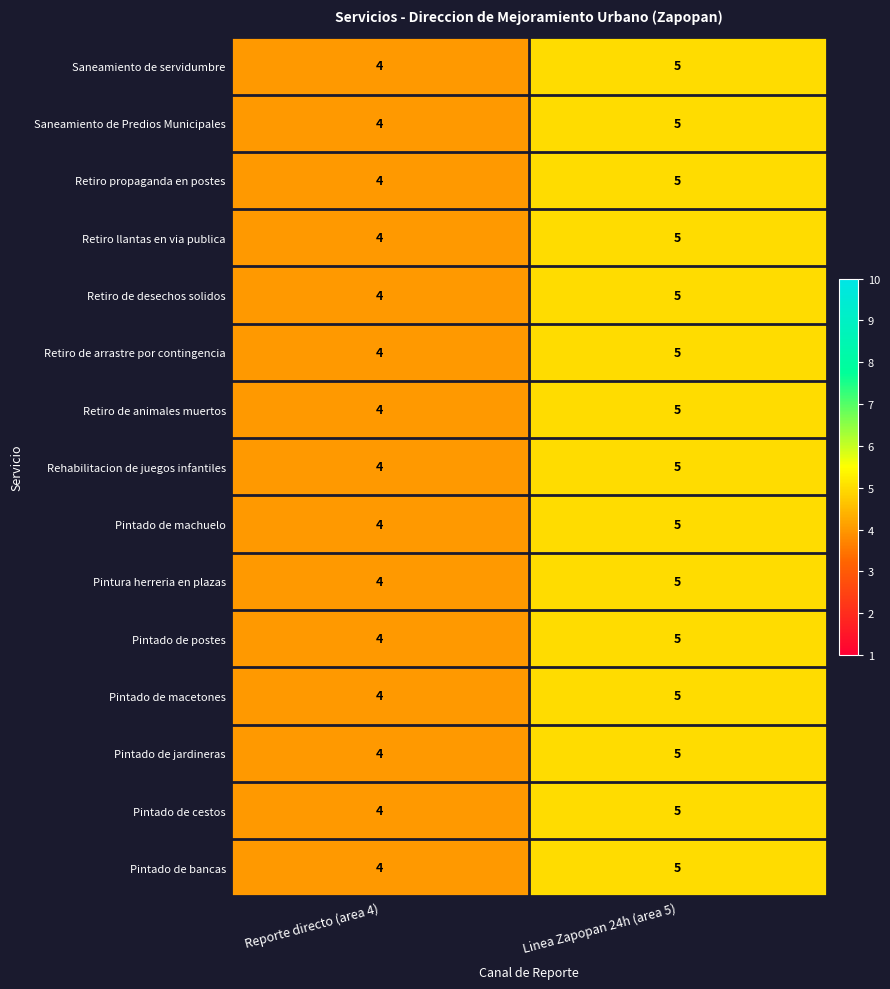

How many data points does each series have?

2